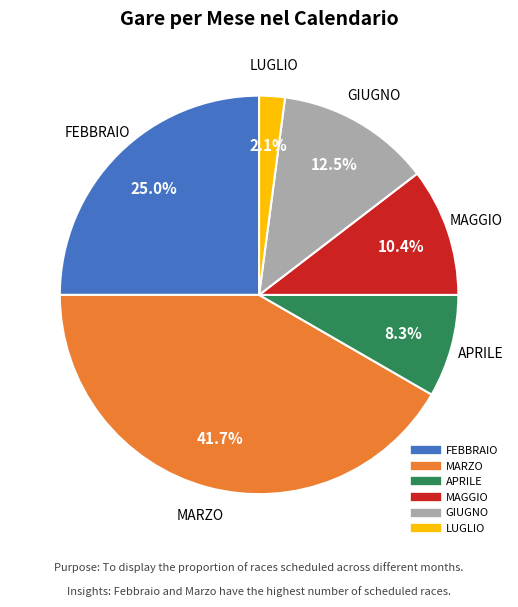

Which category has the biggest portion of the pie?

MARZO